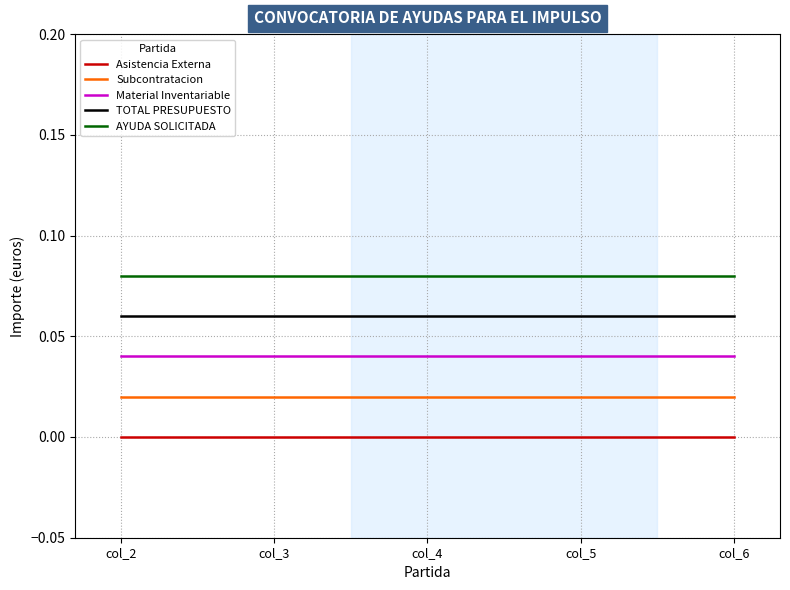

Is this an area chart (filled region under the line)?

No